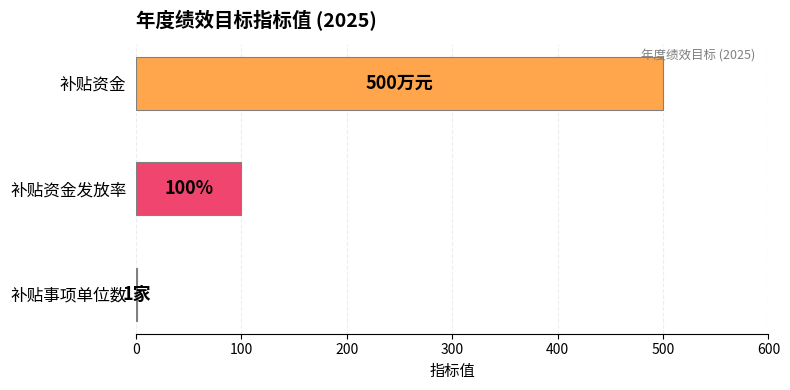

What is the greatest value displayed?

500